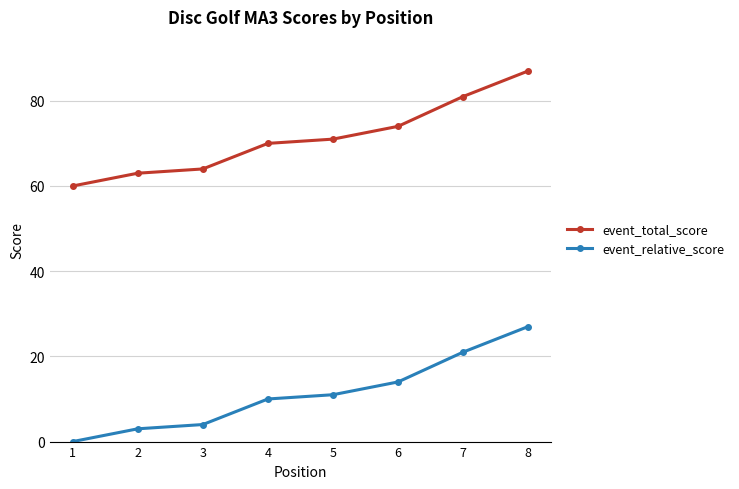

True or false: event_relative_score and event_total_score intersect in this chart.

False